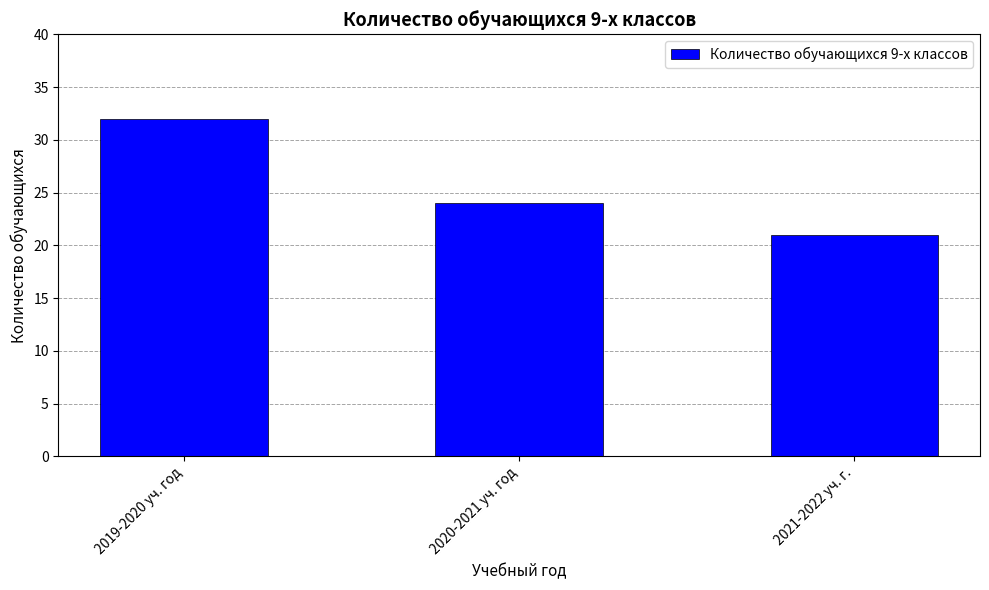

What is the label of the 3rd bar from the right?

2019-2020 уч. год